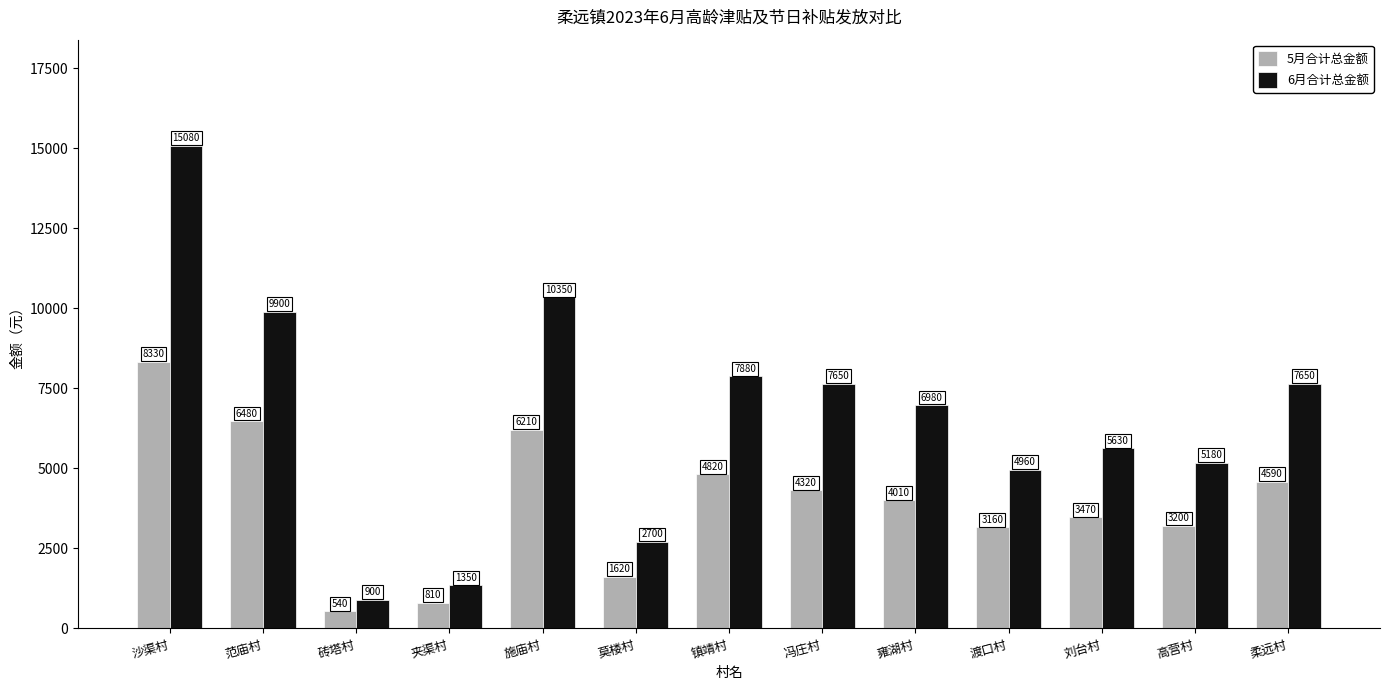

True or false: 6月合计总金额 has a value of 2125 at 夹渠村.

False